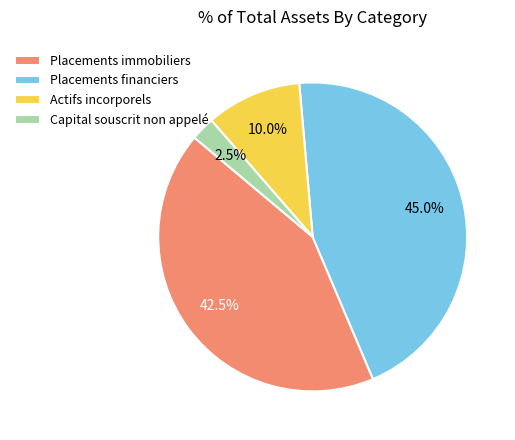

Is there any slice that represents more than half of the pie?

No